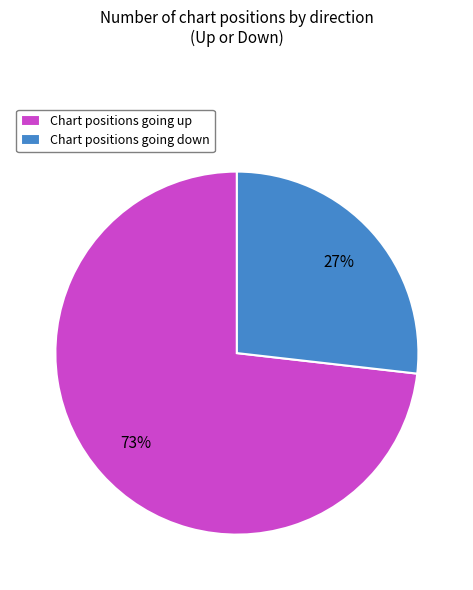

Combined, do Chart positions going up and Chart positions going down account for over 50%?

Yes